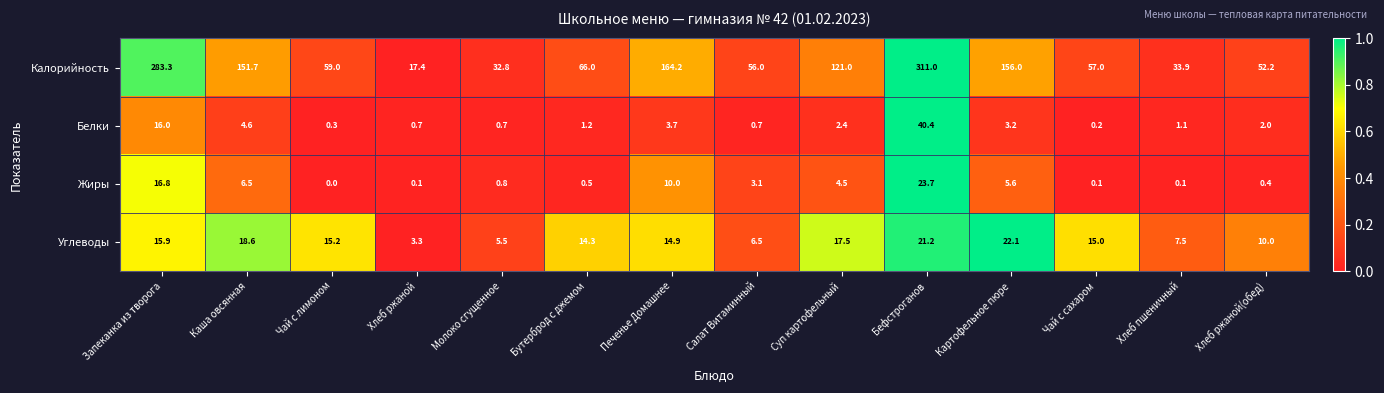

What is the total value across all series at Салат Витаминный?

66.3